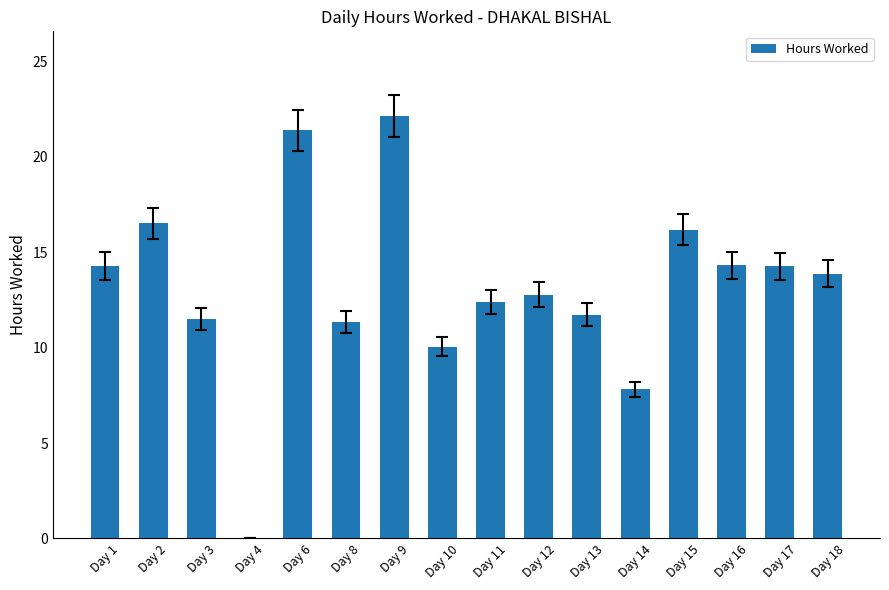

Are the bars horizontal?

No